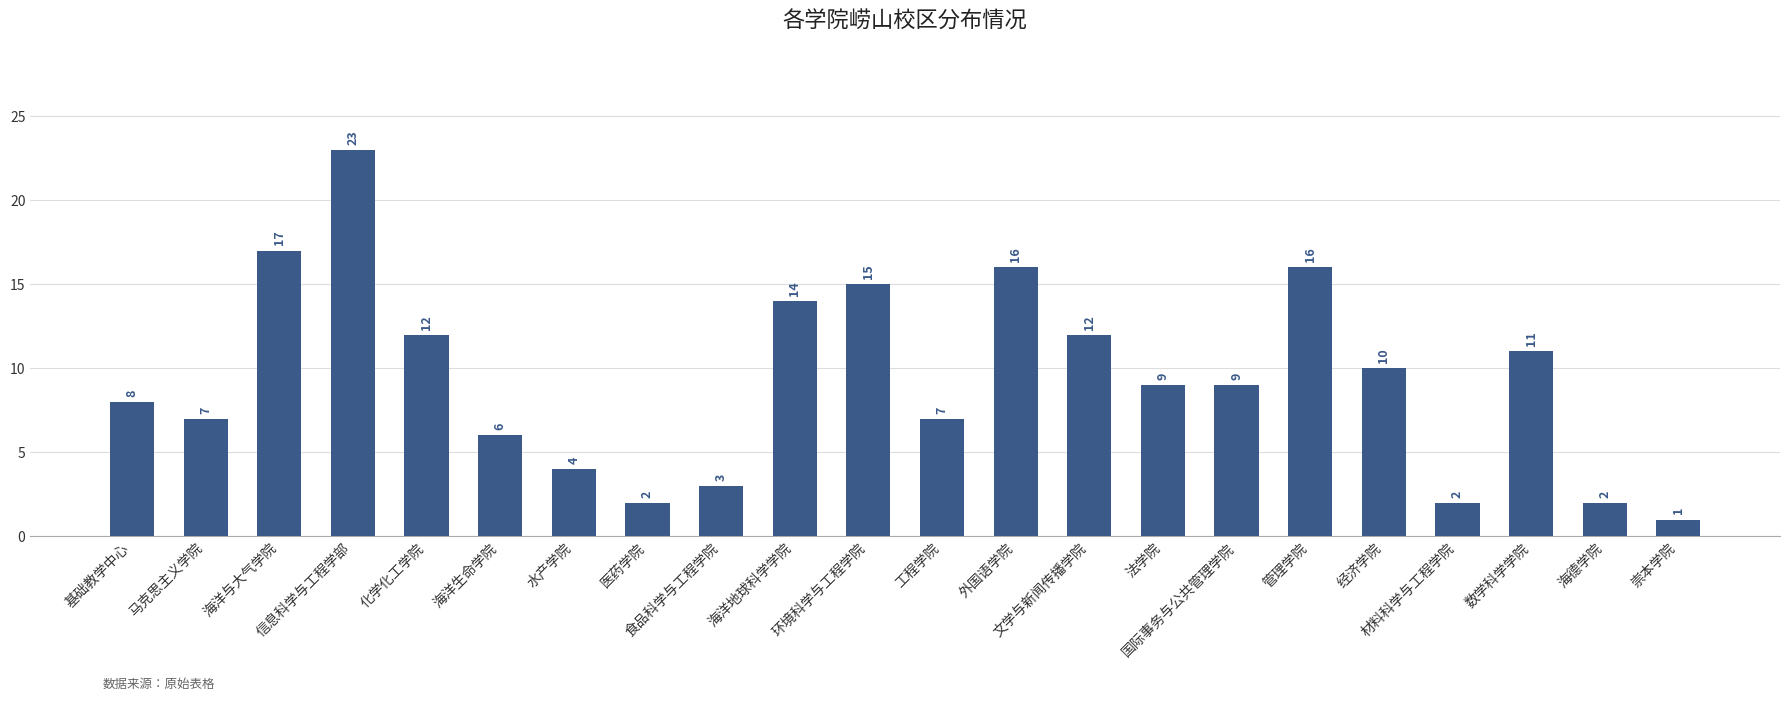

Reading left to right, transcribe all the data shown in this chart.

8	7	17	23	12	6	4	2	3	14	15	7	16	12	9	9	16	10	2	11	2	1